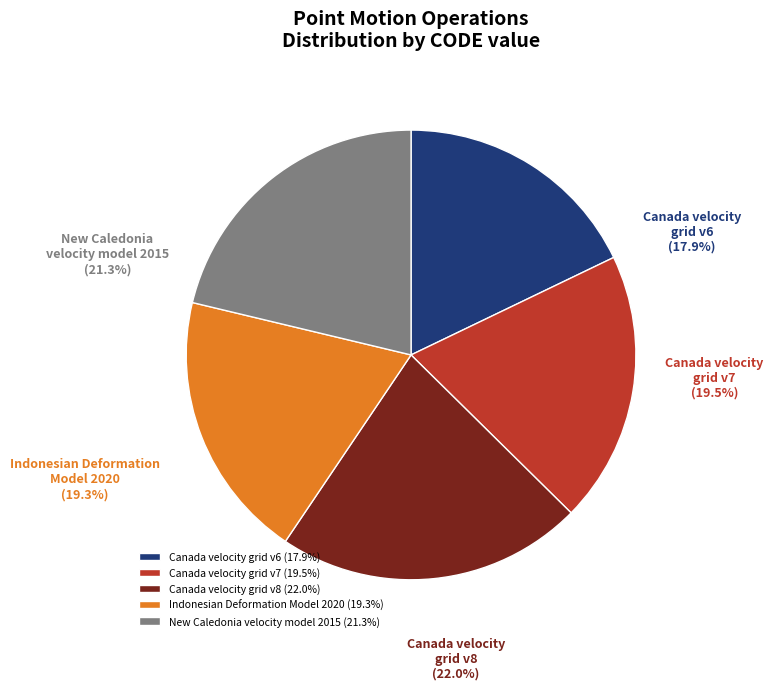

Rank the categories by value from lowest to highest.

Canada velocity grid v6, Indonesian Deformation Model 2020, Canada velocity grid v7, New Caledonia velocity model 2015, Canada velocity grid v8